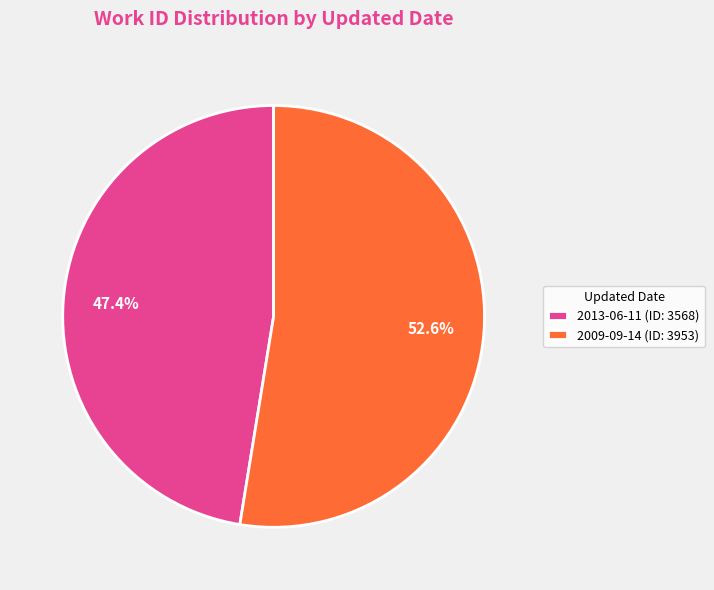

What percentage do 2013-06-11 and 2009-09-14 together represent?

100.0%